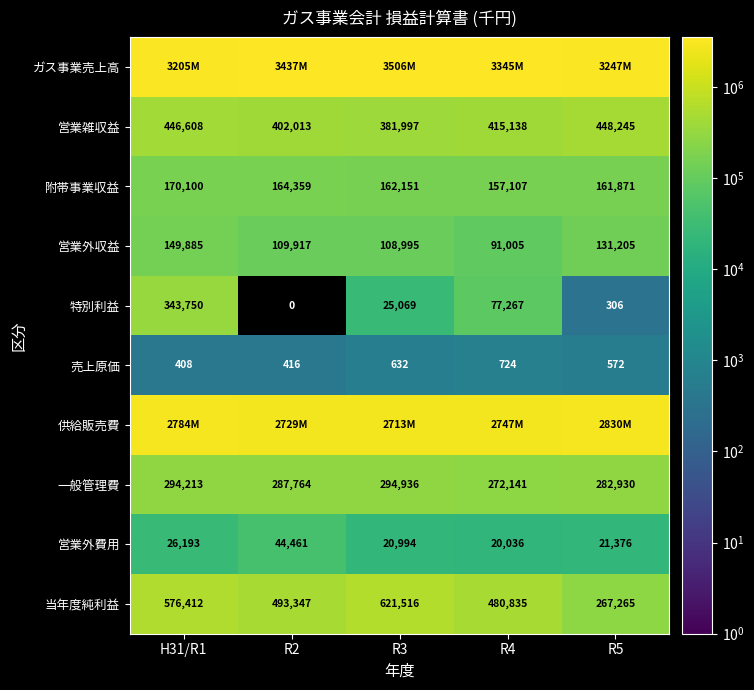

What is the total value across all series at R5?

7391044